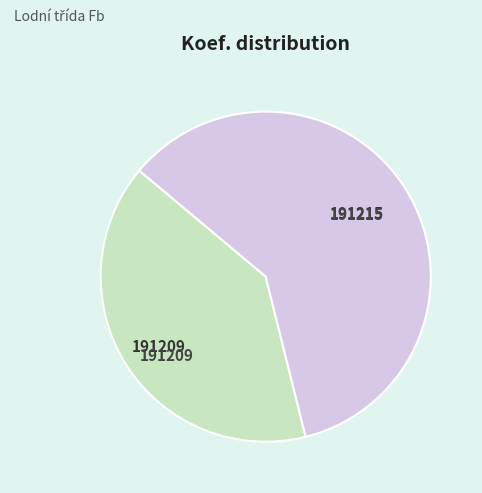

Does any single category account for the majority?

Yes